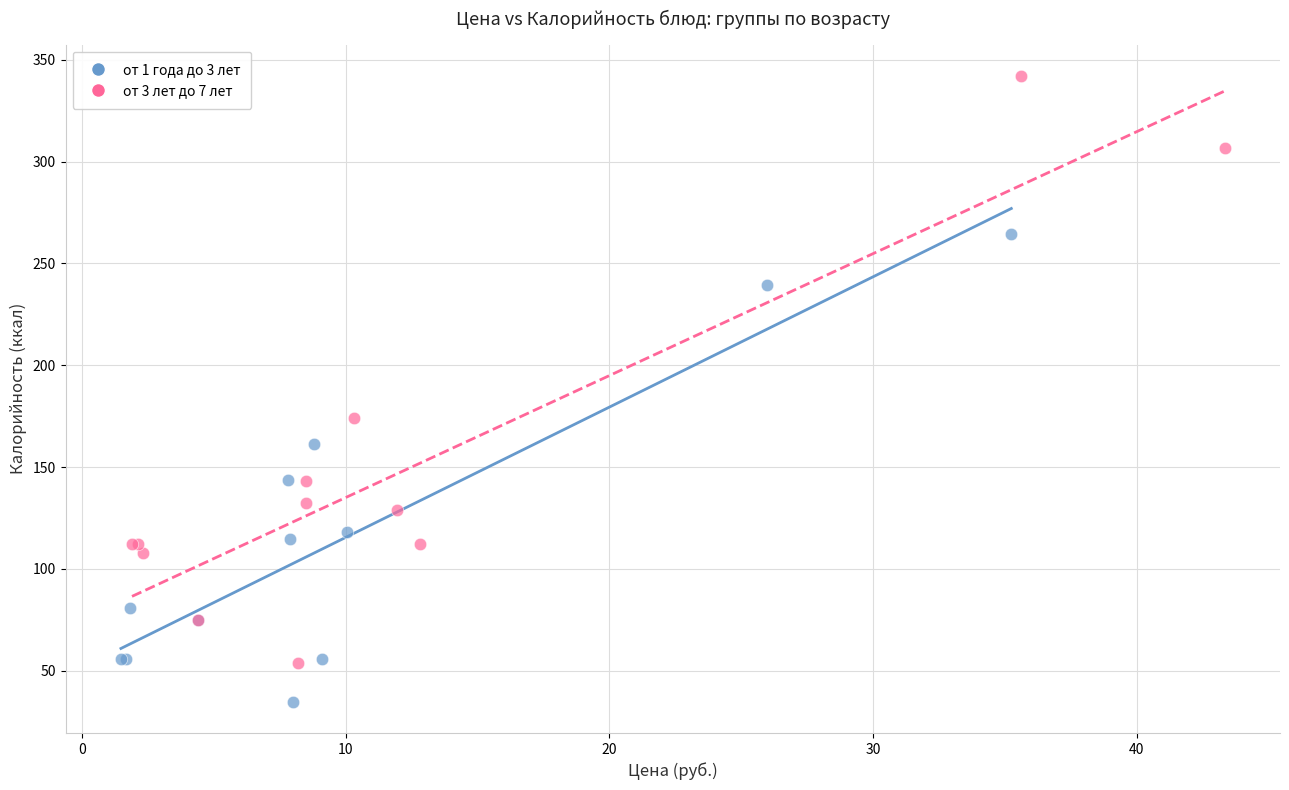

Which series contains the highest Y value?

от 3 лет до 7 лет